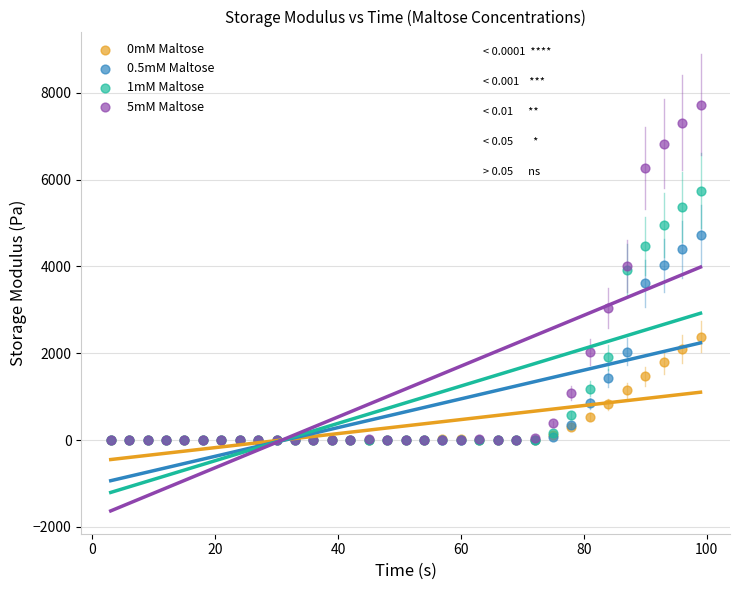

Which series has the largest Y range (max minus min)?

5mM Maltose